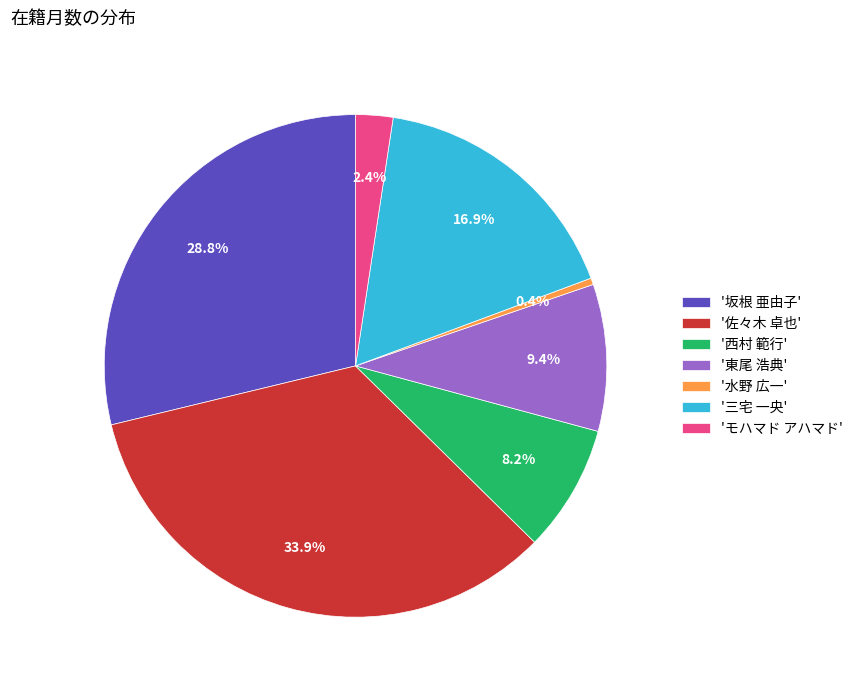

Count the number of slices in the pie.

7